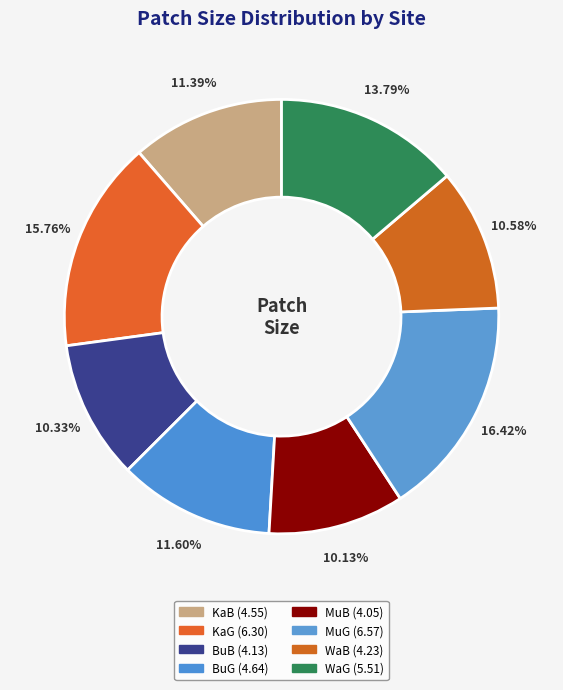

Does any single category account for the majority?

No